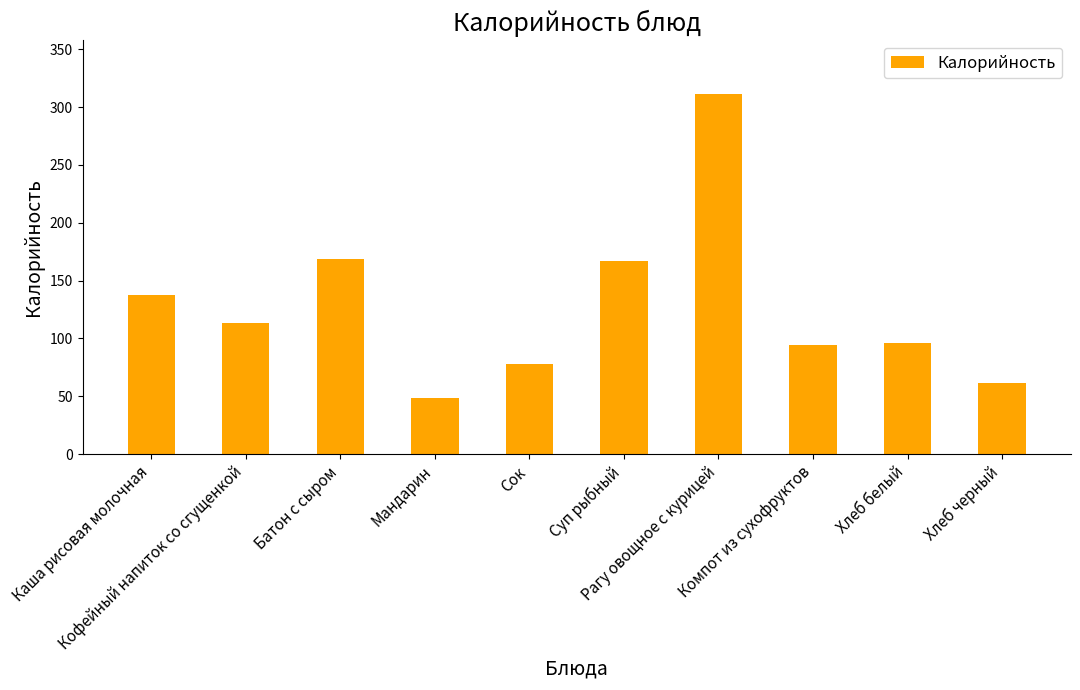

What position from the left is Сок?

5